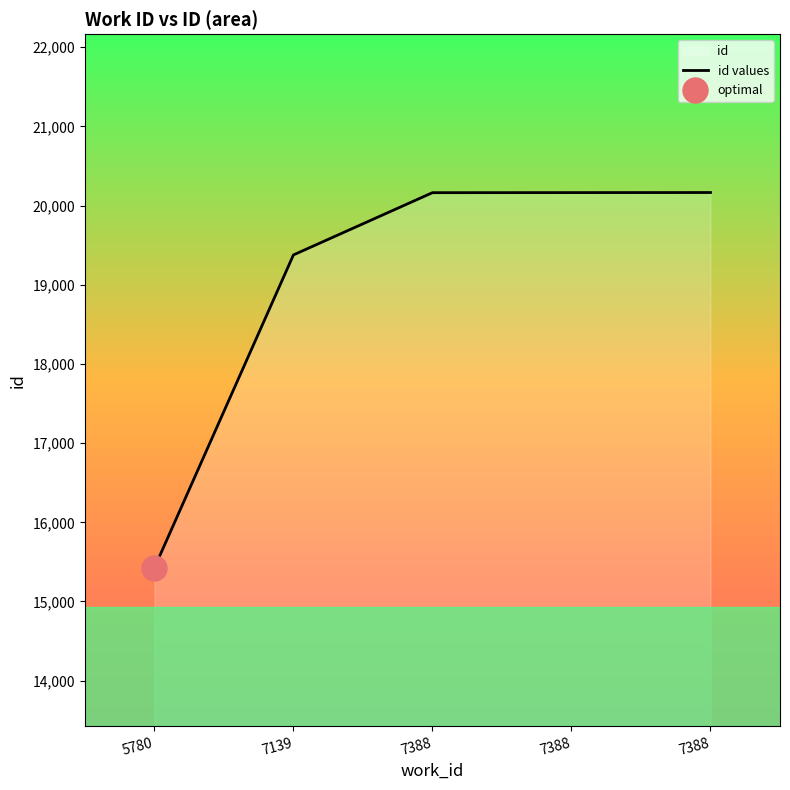

List the labels in order of value, smallest first.

5780, 7139, 7388, 7388, 7388